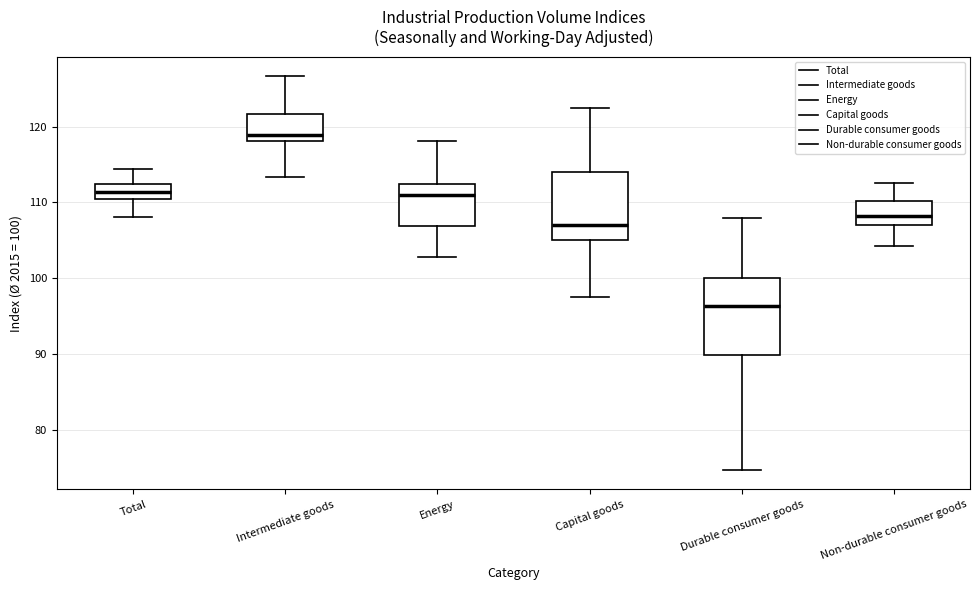

Reading left to right, read every box against the y-axis: the position of its median line, the range the box covers, and the ends of its whiskers. The values are not printed on the chart, so give them approximately, as read against the axis.

Total: median 111 (inside the box), box 111 to 113, whiskers 108 to 114
Intermediate goods: median 119, box 118 to 122, whiskers 113 to 127
Energy: median 111, box 107 to 113, whiskers 103 to 118
Capital goods: median 107, box 105 to 114, whiskers 98 to 122
Durable consumer goods: median 96, box 90 to 100, whiskers 75 to 108
Non-durable consumer goods: median 108, box 107 to 110, whiskers 104 to 113